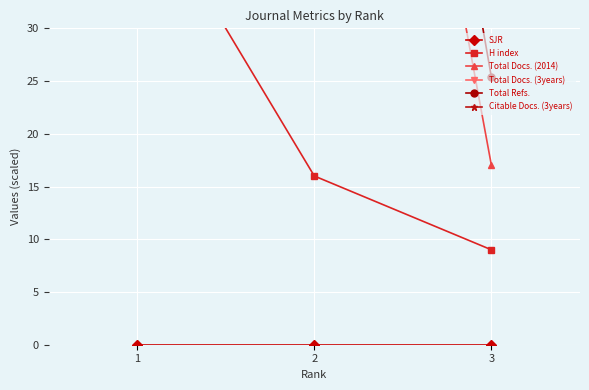

What are all the series names shown in the legend?

SJR, H index, Total Docs. (2014), Total Docs. (3years), Total Refs., Citable Docs. (3years)